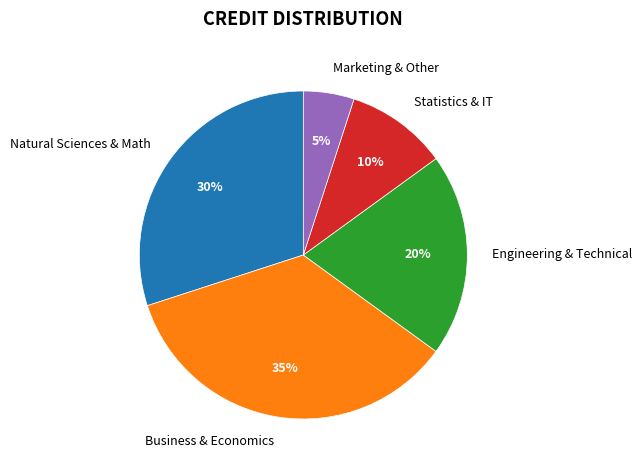

Is it true that Marketing & Other is 5% of the pie?

True